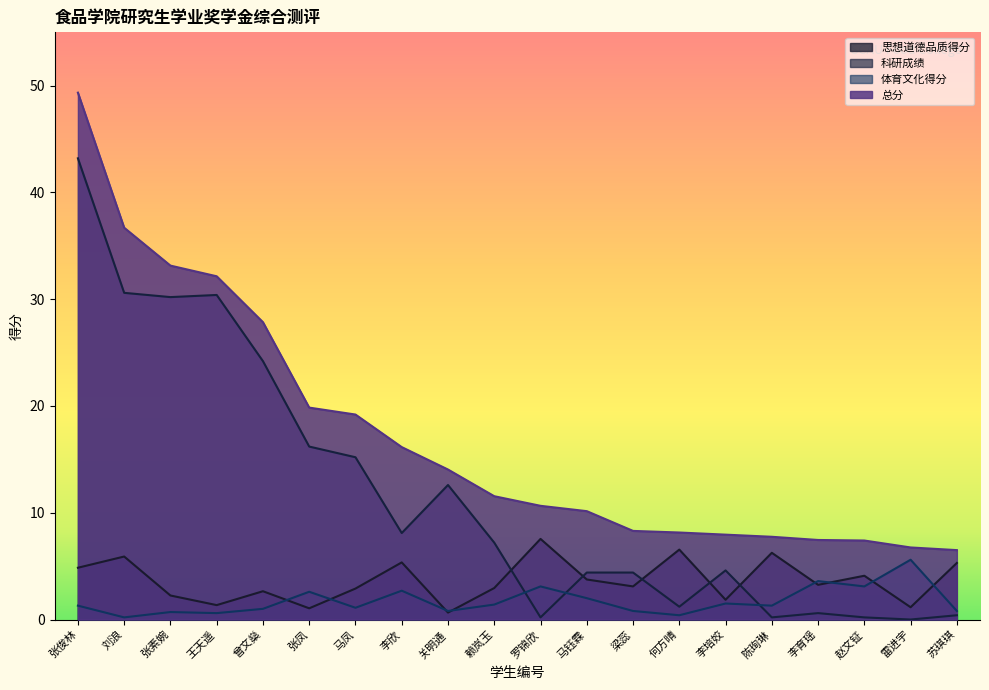

How many interior local valleys does the 科研成绩 series have?

6